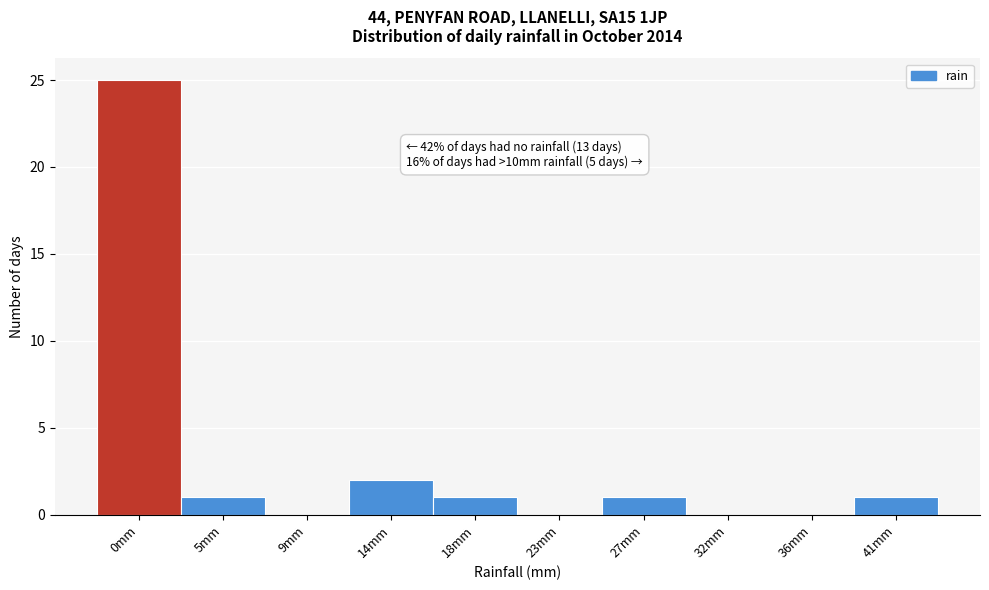

Reading left to right, list all the values displayed in this chart.

0mm=25	5mm=1	9mm=0	14mm=2	18mm=1	23mm=0	27mm=1	32mm=0	36mm=0	41mm=1